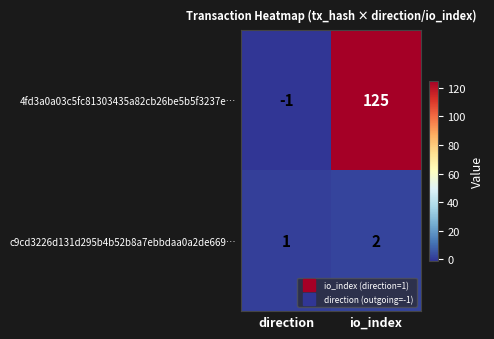

The value of c9cd3226d131d295b4b52b8a7ebbdaa0a2de669… at io_index is 2. True or false?

True